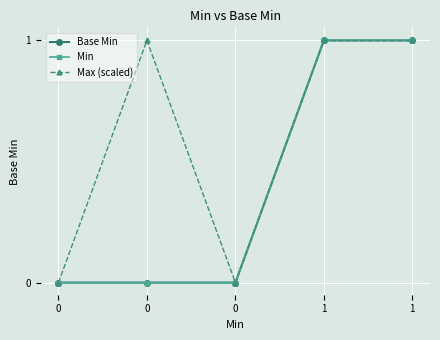

What is the approximate value of Max (scaled) at 0?

1